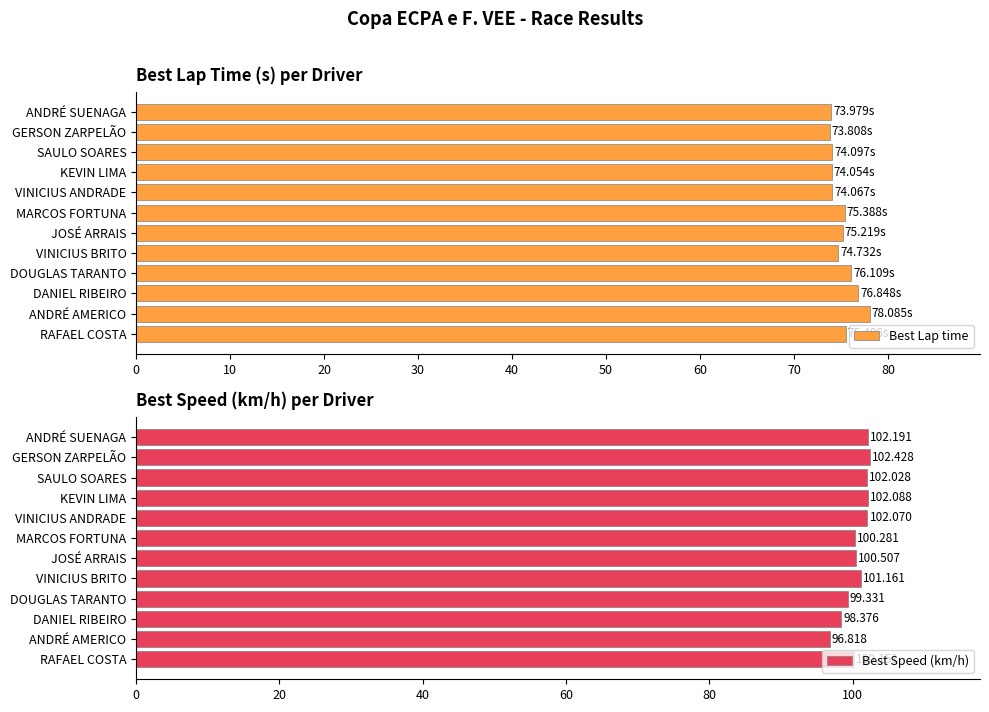

True or false: Best Speed (km/h) has a value of 102.2 at ANDRÉ SUENAGA.

True